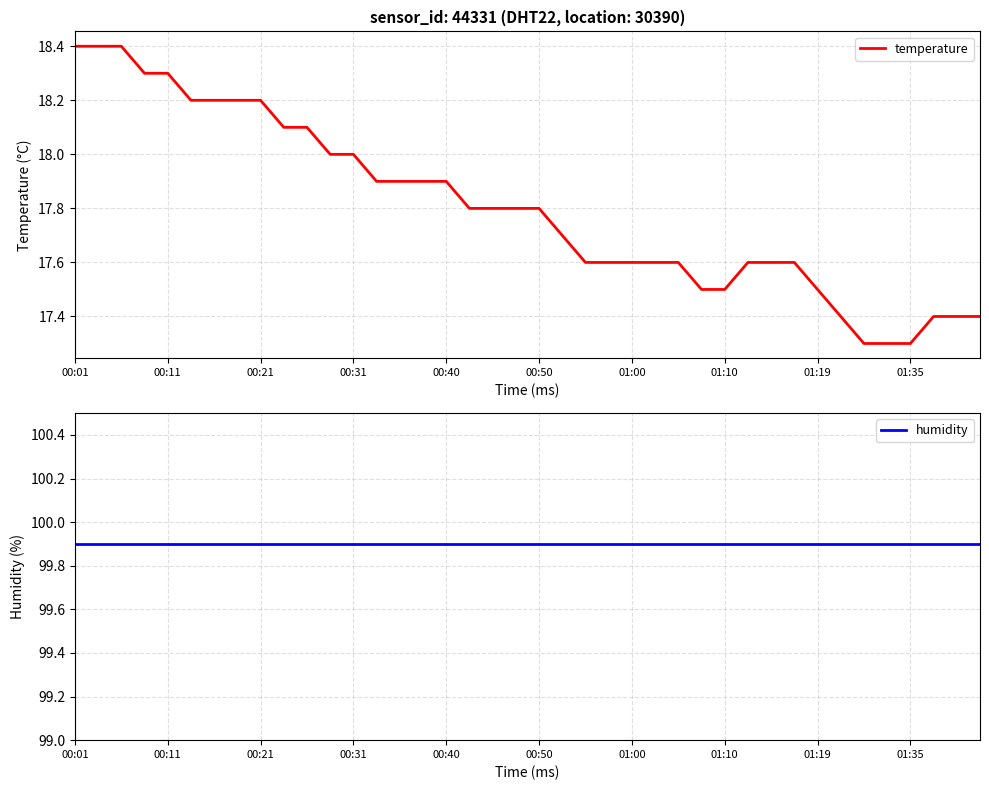

What is the maximum value for temperature?

18.4